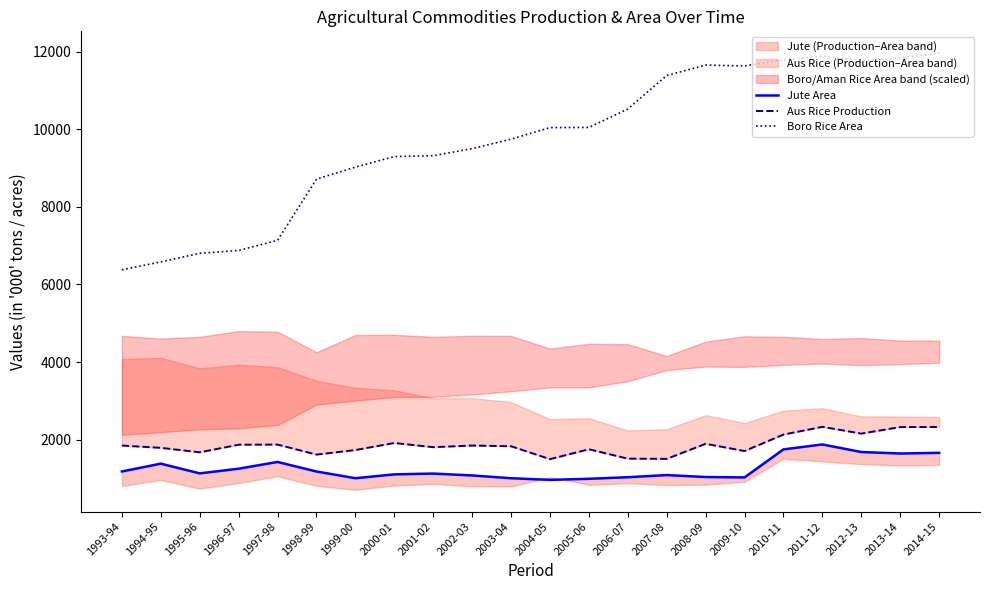

True or false: Boro Rice Area and Jute Area cross at least once.

False